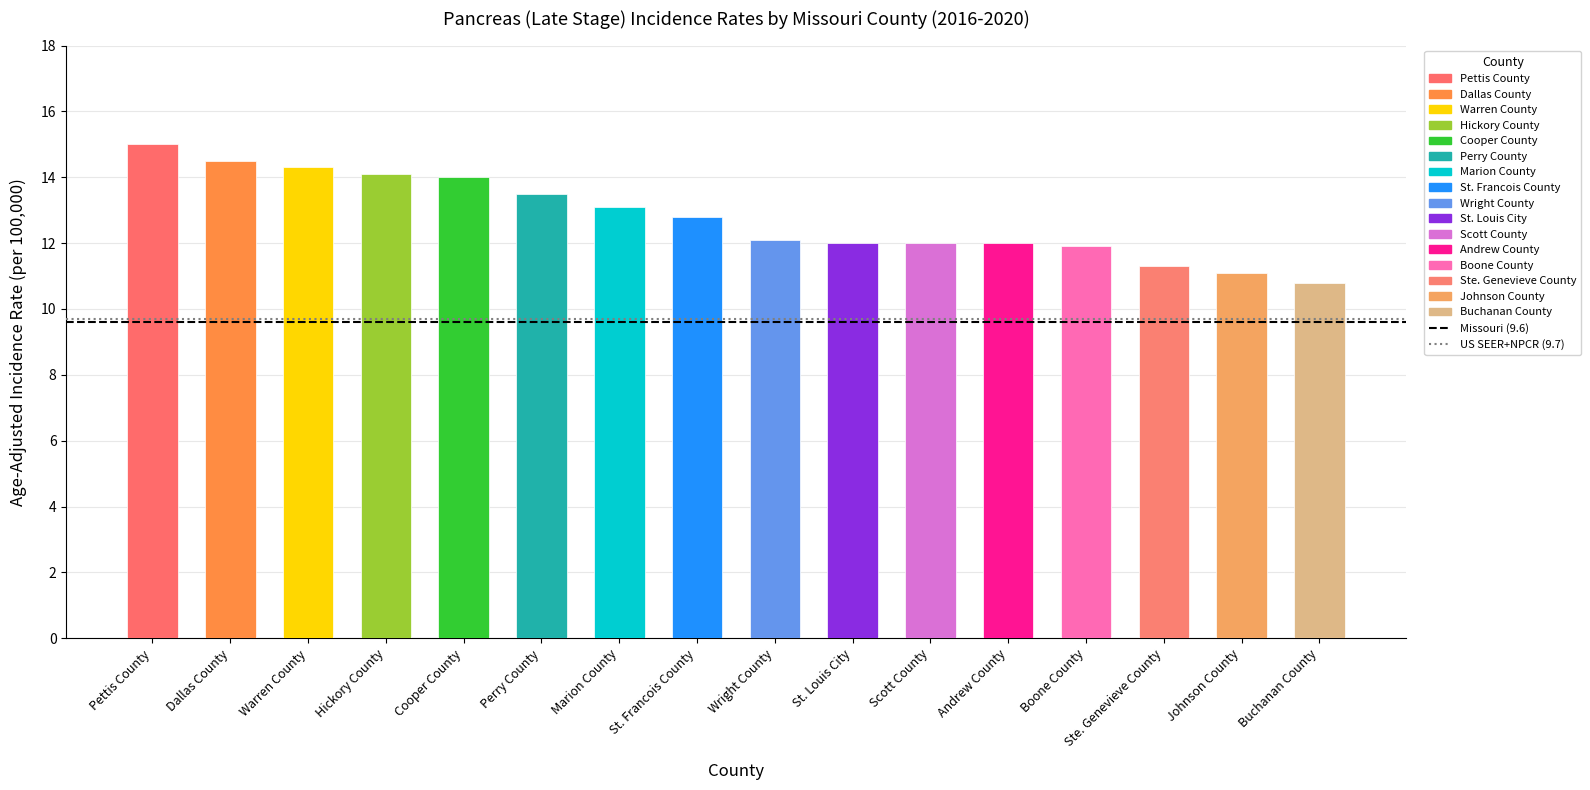

Which series has the largest total across all categories?

US SEER+NPCR (9.7)